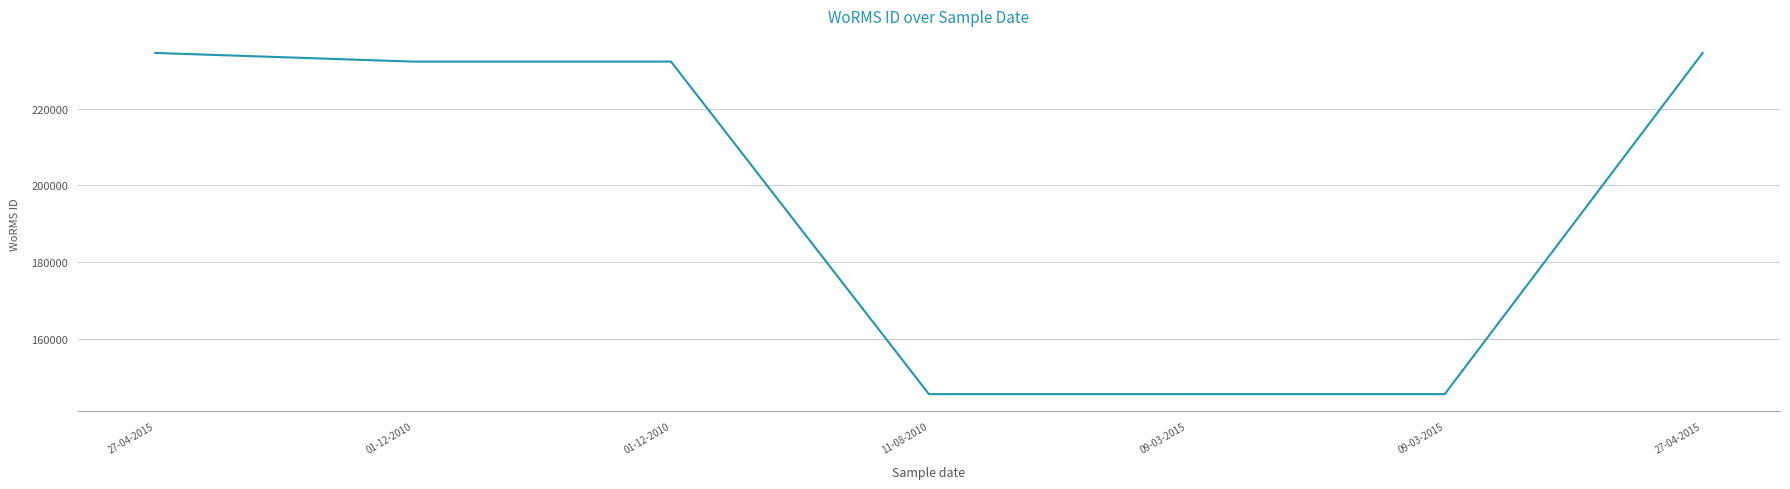

List the labels in order of value, largest first.

27-04-2015, 27-04-2015, 01-12-2010, 01-12-2010, 11-08-2010, 09-03-2015, 09-03-2015